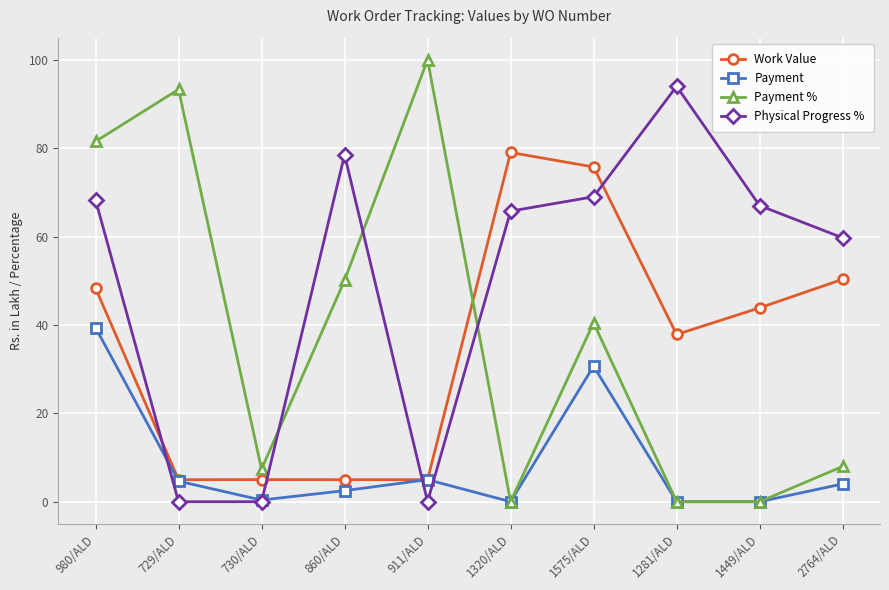

Which series has the largest total across all categories?

Physical Progress %